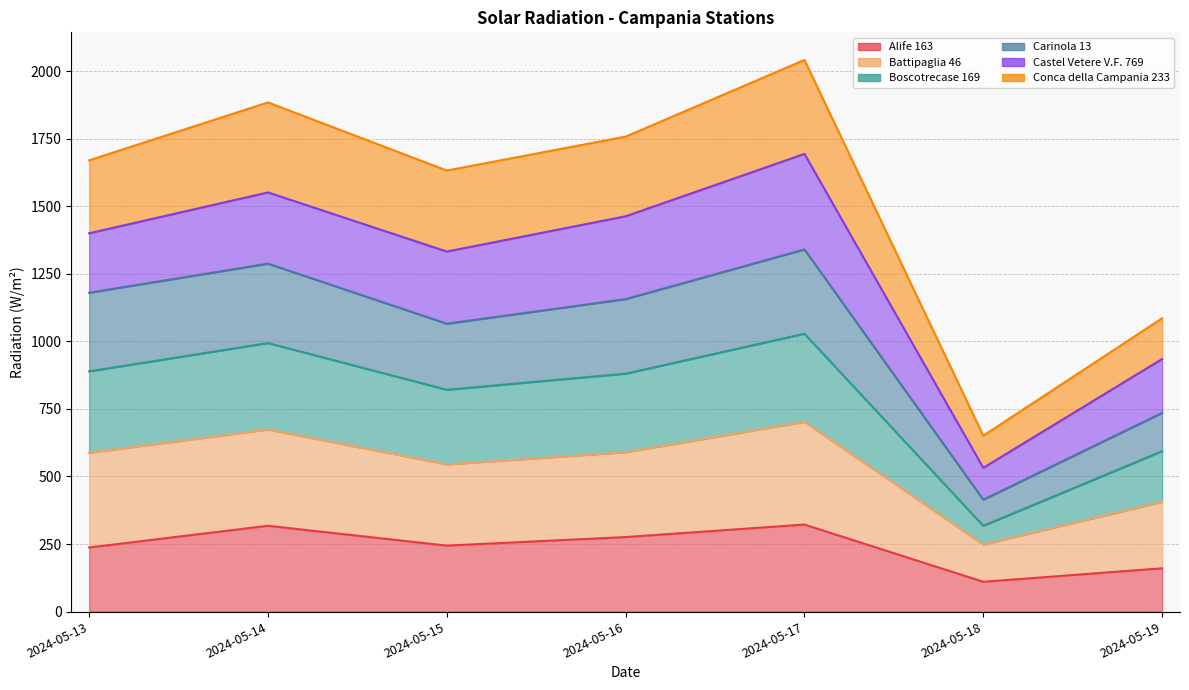

Which category has the lowest value across all series?

2024-05-18